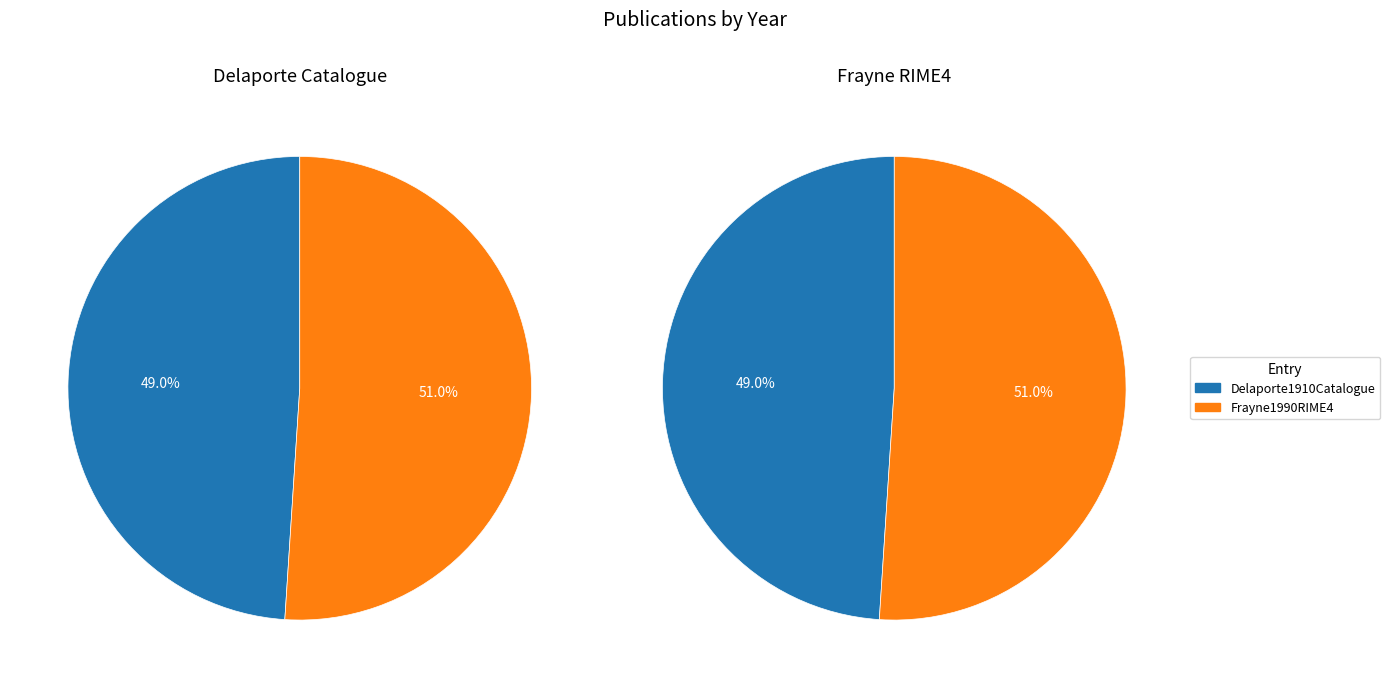

True or false: Delaporte1910Catalogue accounts for 49% of the total.

True